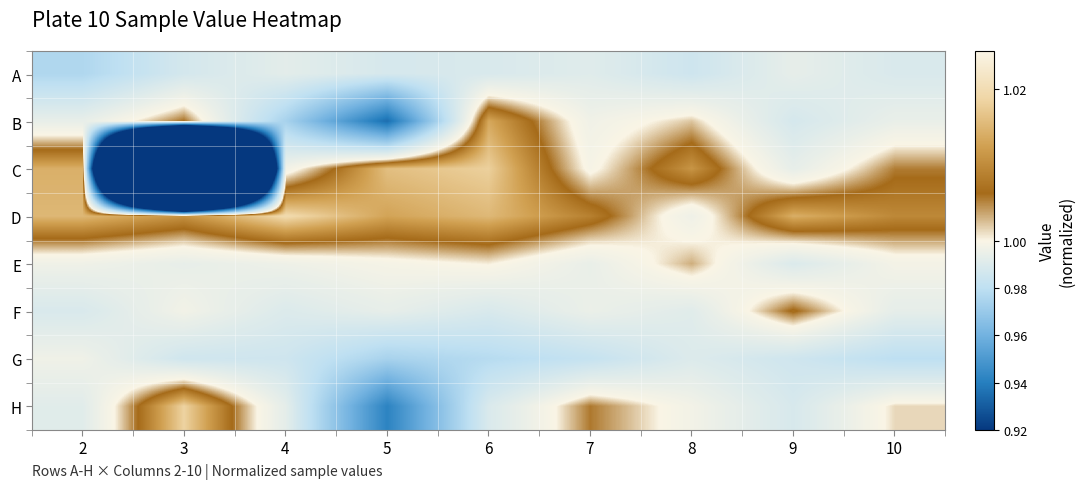

Rank the series at 2 from highest to lowest value.

D, C, G, E, B, H, F, A